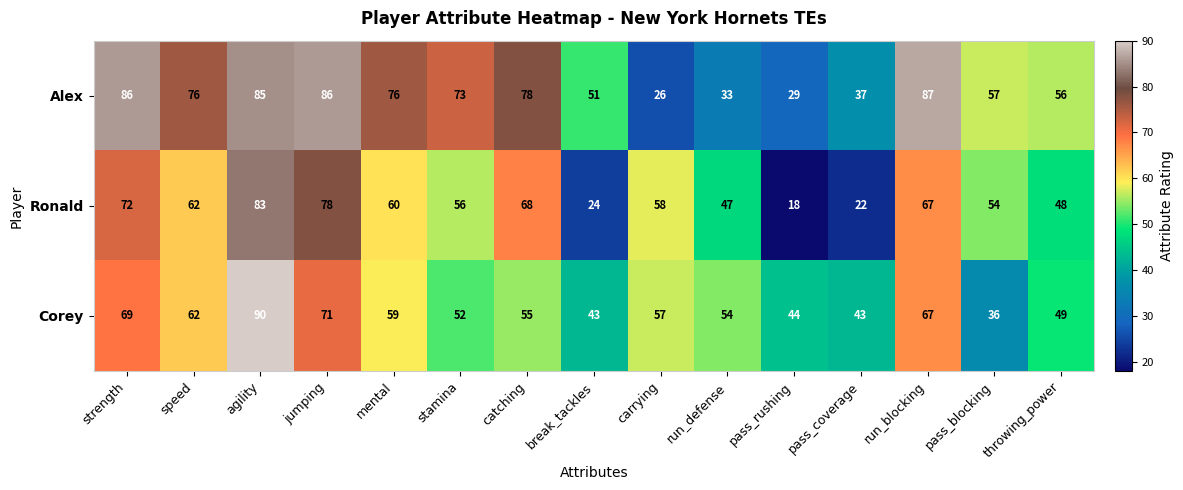

The Ronald series shows 38 at pass_blocking. True or false?

False